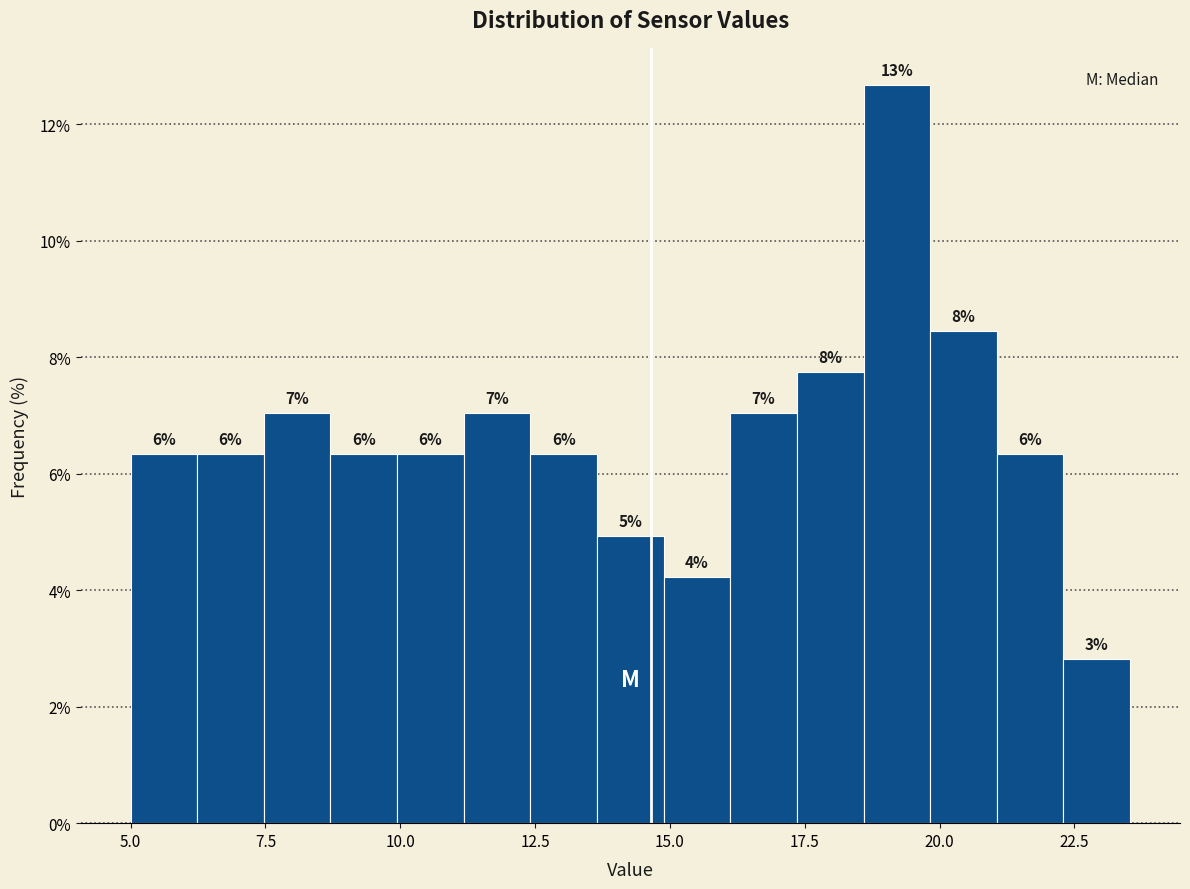

Read against the x-axis, roughly where is the centre of the tallest bar?

19.0